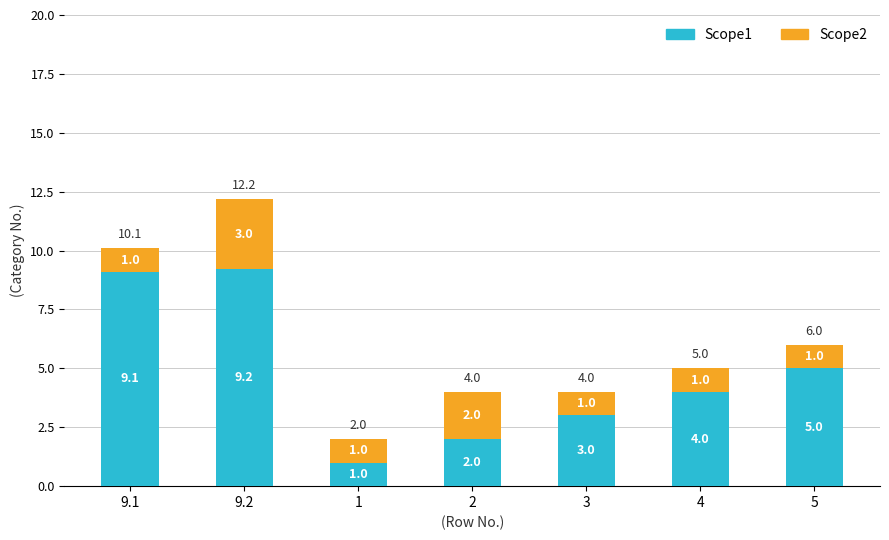

What is the difference between the Scope1 values at 9.2 and 5?

4.2